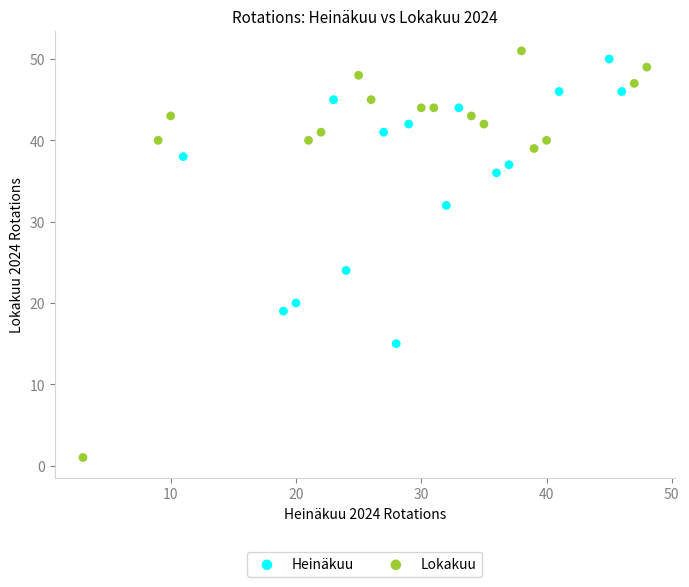

Which series has the largest Y range (max minus min)?

Lokakuu